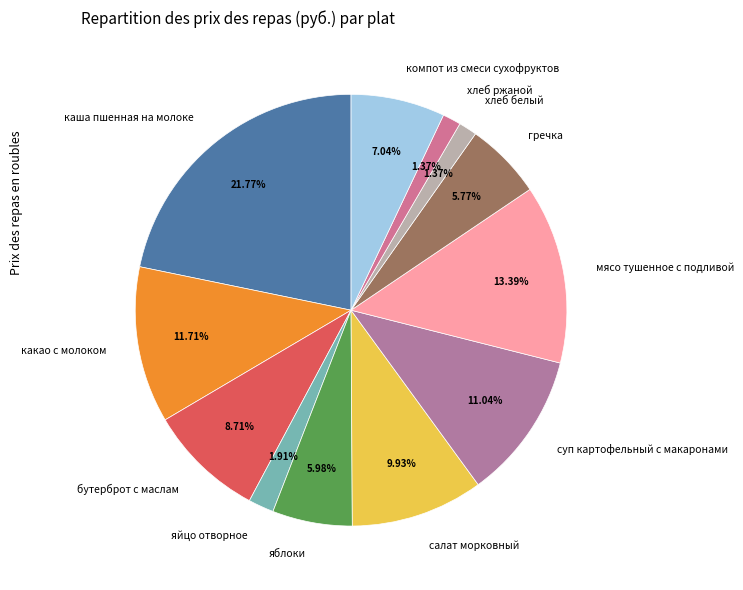

Does салат морковный account for over 50% of the chart?

No